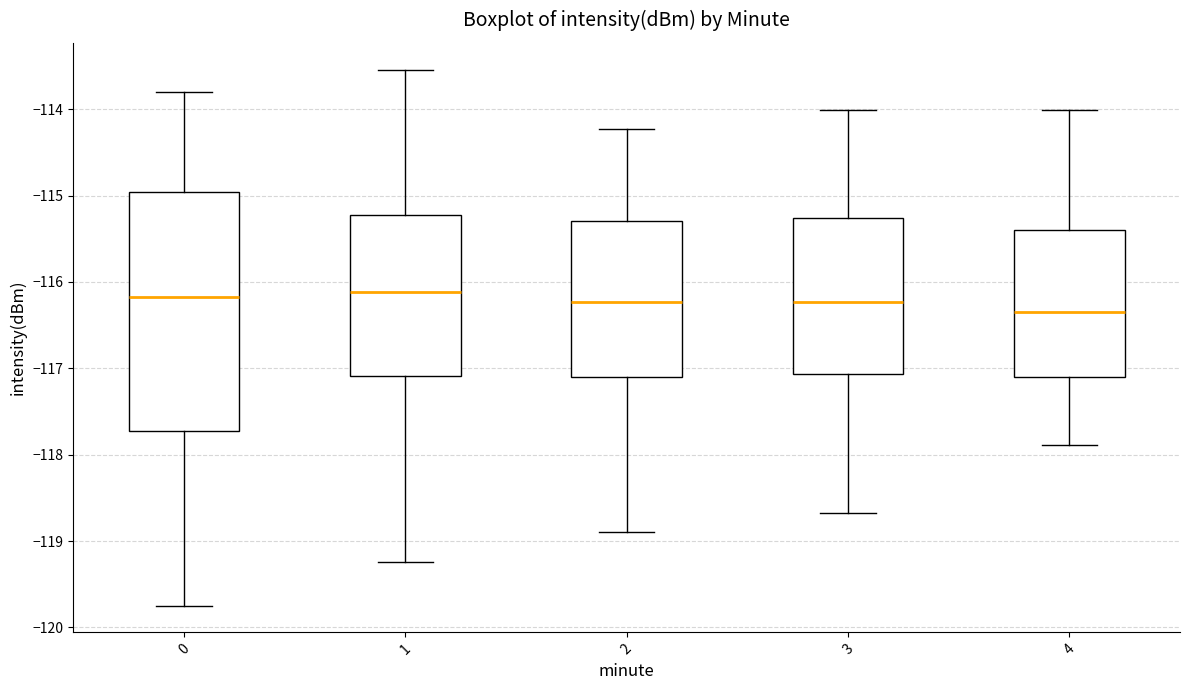

Comparing the boxes themselves (not the whiskers), which one is the tallest?

0